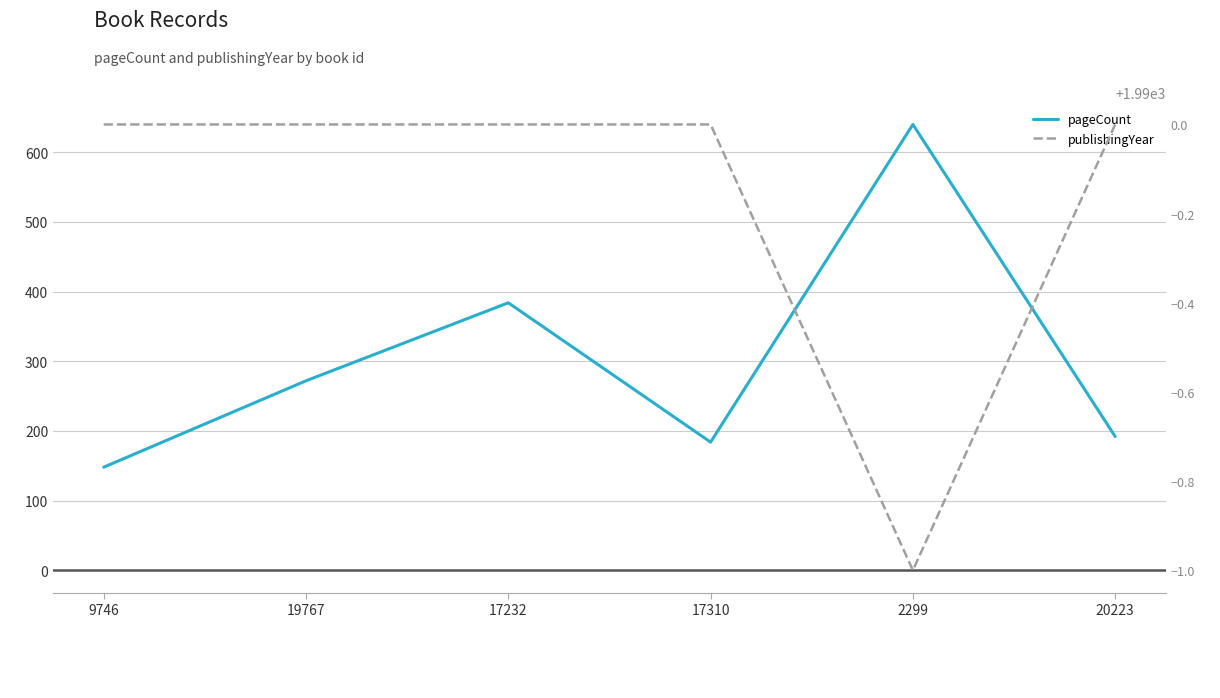

Which category has the lowest value in the pageCount series?

9746